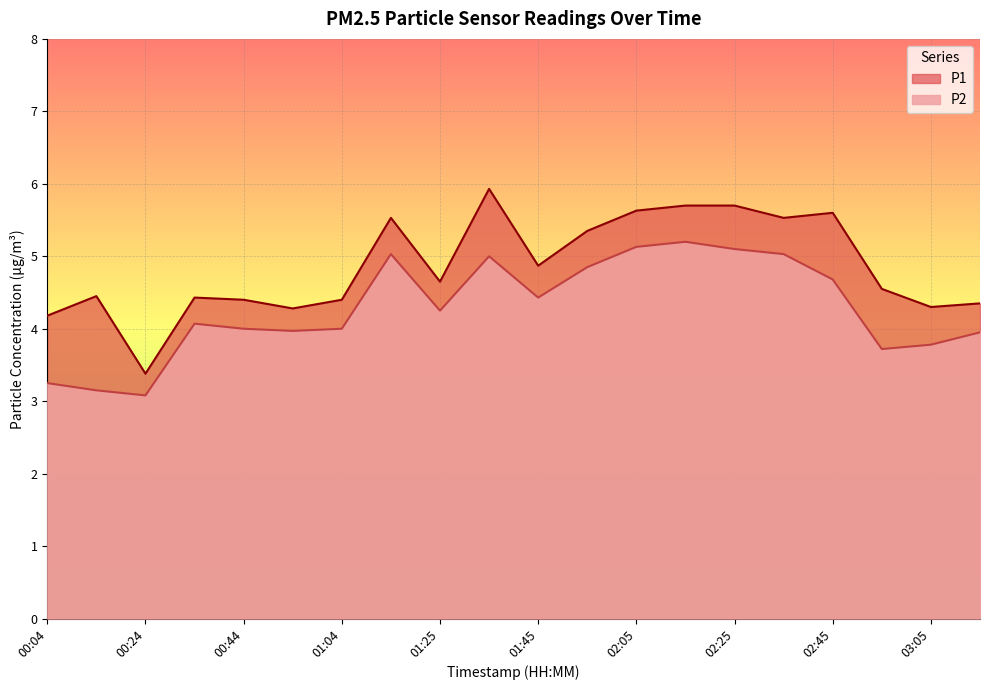

Reading left to right, list all the values displayed in this chart.

P1: 00:04=4.2	00:14=4.5	00:24=3.4	00:34=4.4	00:44=4.4	00:54=4.3	01:04=4.4	01:15=5.5	01:25=4.7	01:35=5.9	01:45=4.9	01:55=5.3	02:05=5.6	02:15=5.7	02:25=5.7	02:35=5.5	02:45=5.6	02:55=4.5	03:05=4.3	03:15=4.3
P2: 00:04=3.2	00:14=3.1	00:24=3.1	00:34=4.1	00:44=4.0	00:54=4.0	01:04=4.0	01:15=5.0	01:25=4.2	01:35=5.0	01:45=4.4	01:55=4.8	02:05=5.1	02:15=5.2	02:25=5.1	02:35=5.0	02:45=4.7	02:55=3.7	03:05=3.8	03:15=4.0